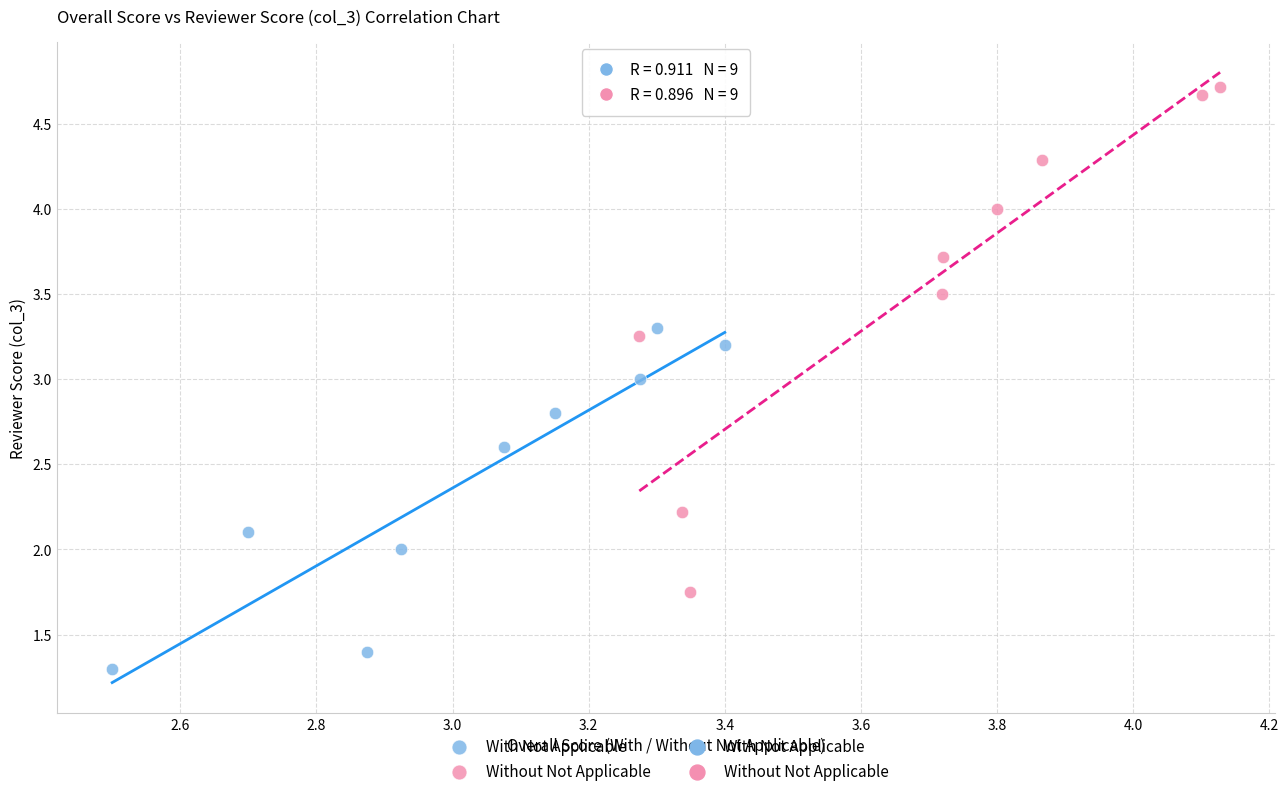

Which series contains the lowest Y value?

With Not Applicable